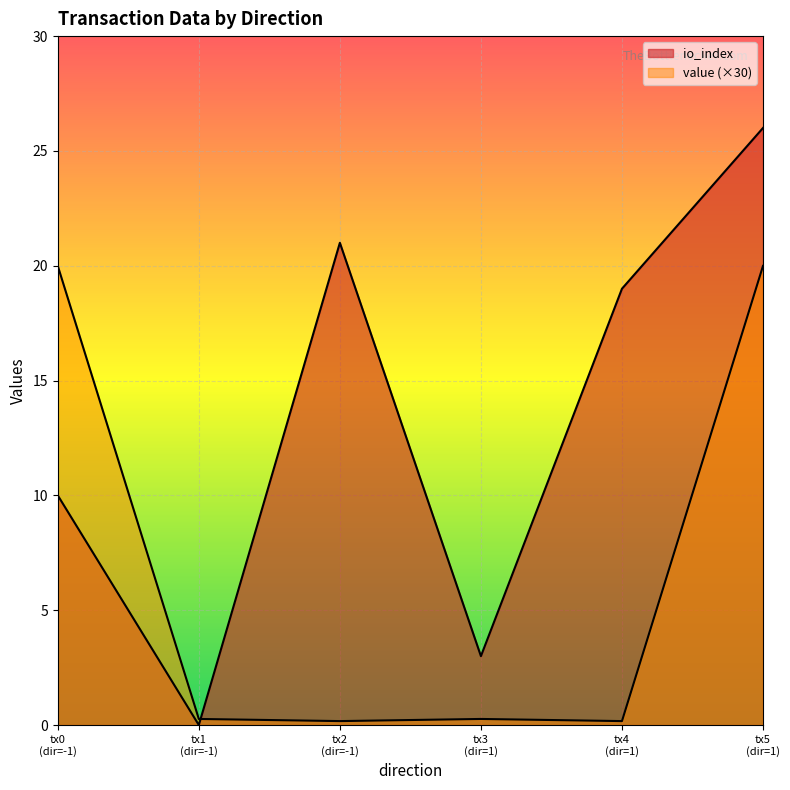

The value of value at tx3 (dir=1) is 0.3. True or false?

True